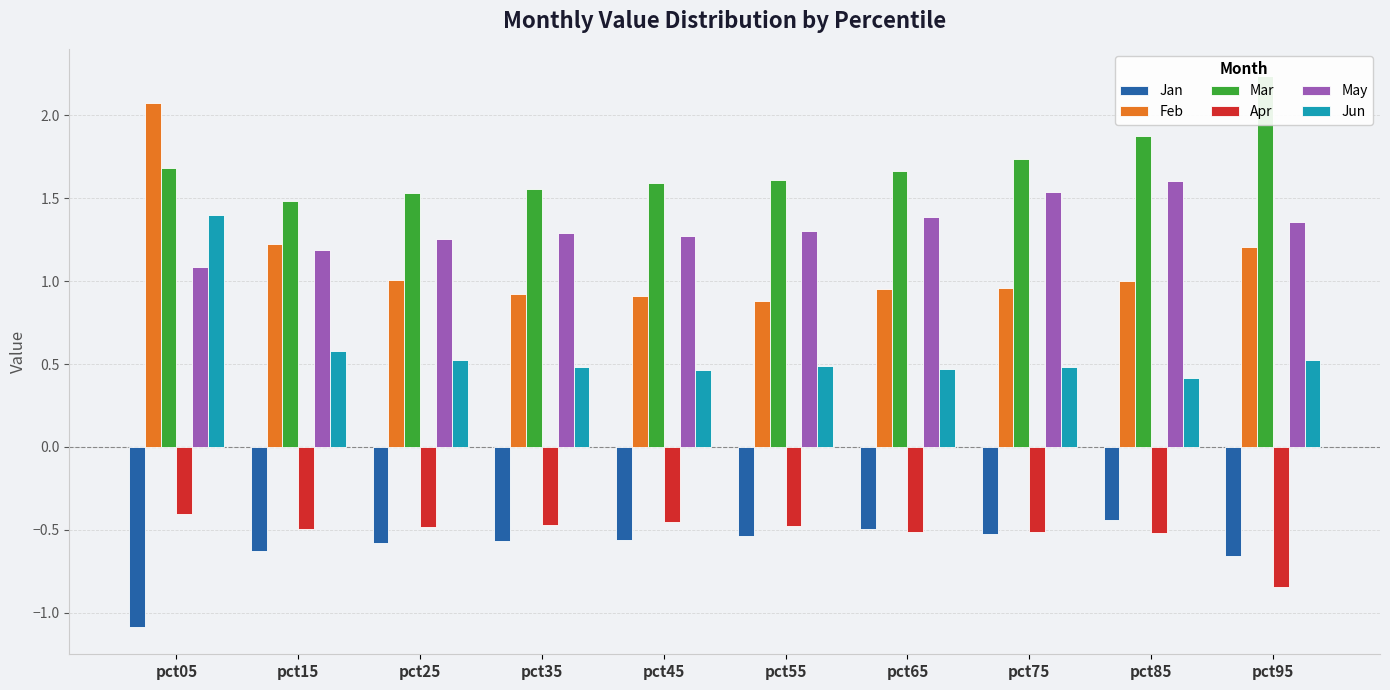

What is the total value across all series at pct35?

3.2